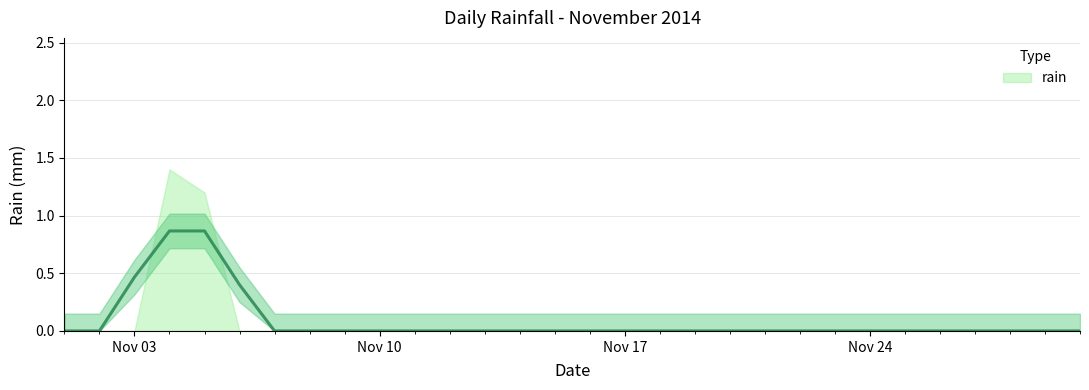

What is the difference between the maximum and minimum values?

1.4